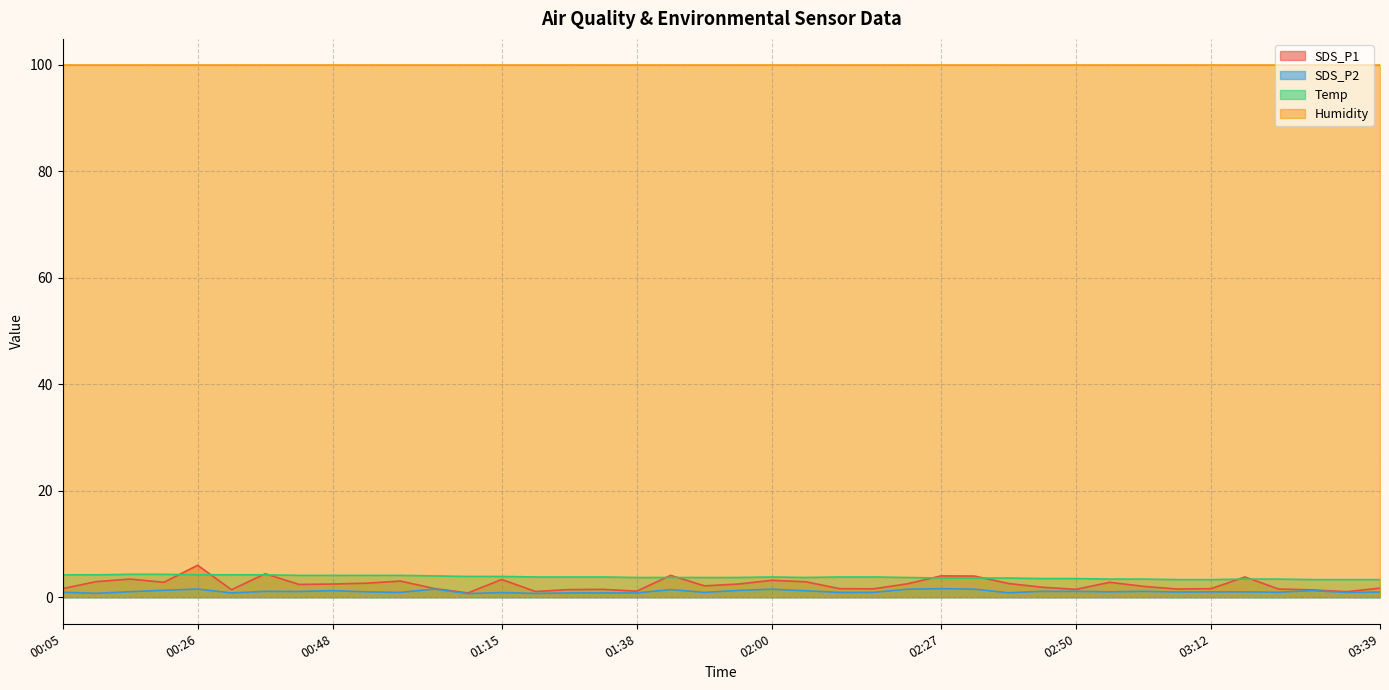

Which series has the widest spread of values?

SDS_P1